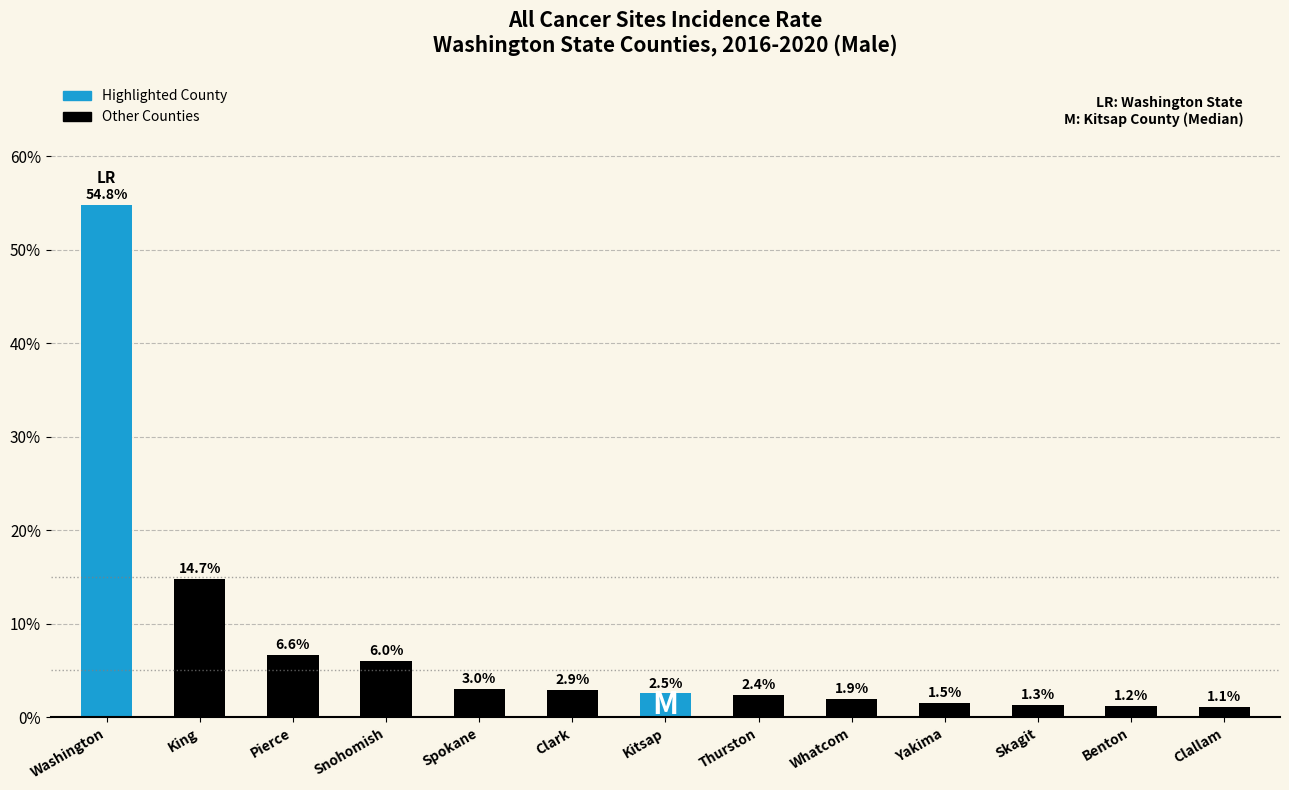

How many bars are there in total?

13